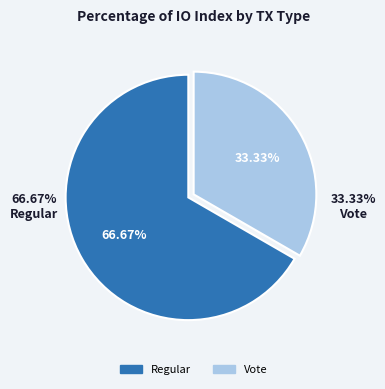

To the nearest percent, what is the difference between the Regular and Vote slice percentages?

33%